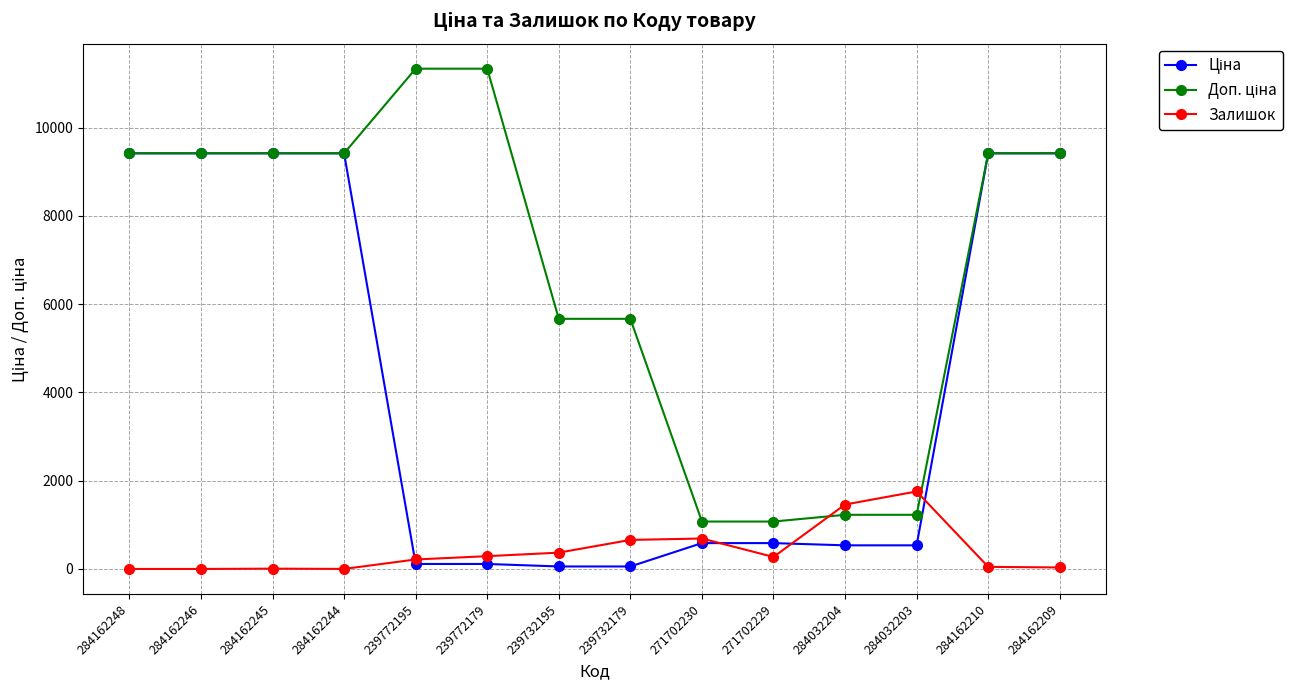

What position from the right is 284162248?

14